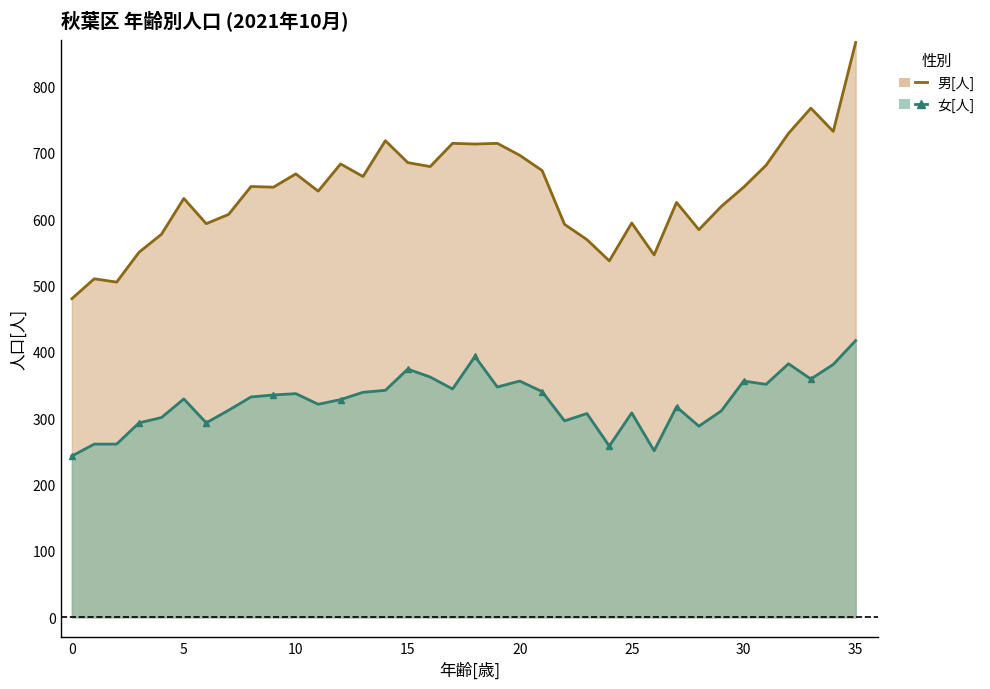

In 男[人], how many points are higher than both neighbors (excluding endpoints)?

11